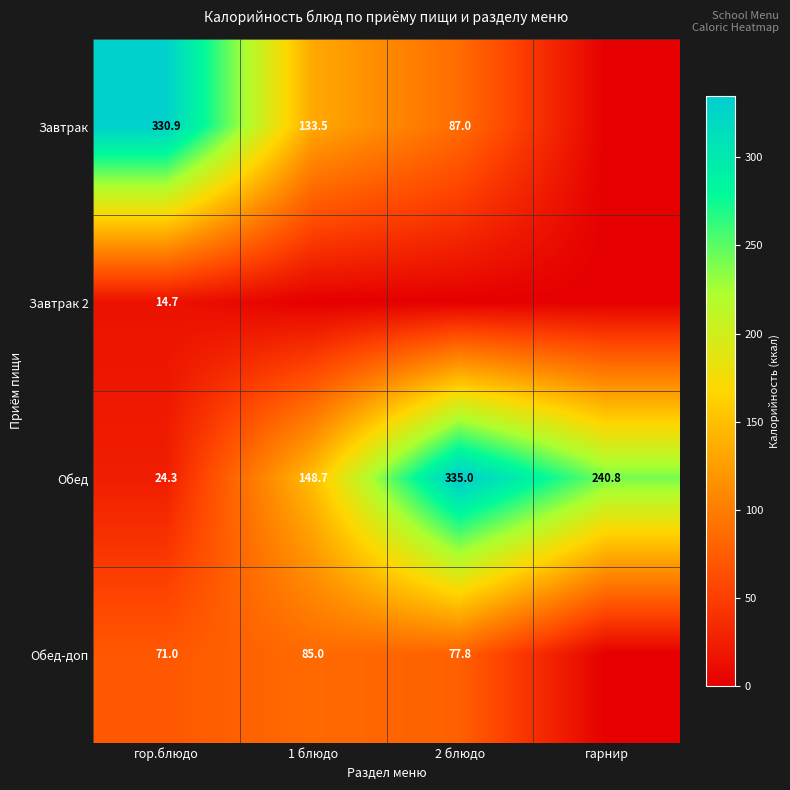

What is the sum of the Обед values at гор.блюдо and 1 блюдо?

173.0